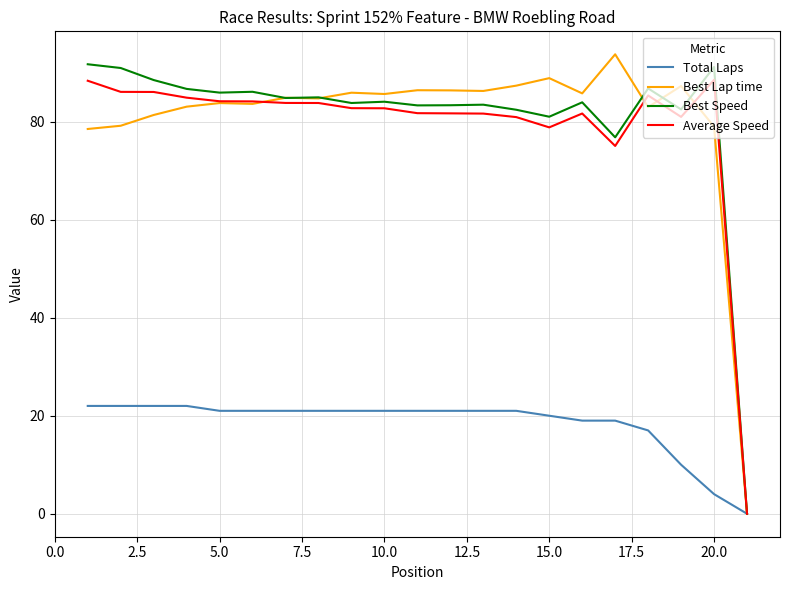

What is the greatest value displayed?

93.7